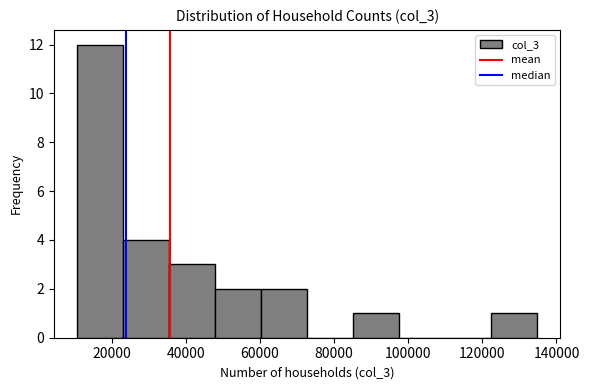

Reading left to right, list every bar in this chart as the range it spans on the x-axis followed by its height. Neither the bar edges nor the heights are printed on the chart, so give them approximately, as read against the axes.

10000 to 24000: 12
24000 to 36000: 4
36000 to 48000: 3
48000 to 60000: 2
60000 to 72000: 2
72000 to 86000: 0
86000 to 98000: 1
98000 to 110000: 0
110000 to 122000: 0
122000 to 134000: 1